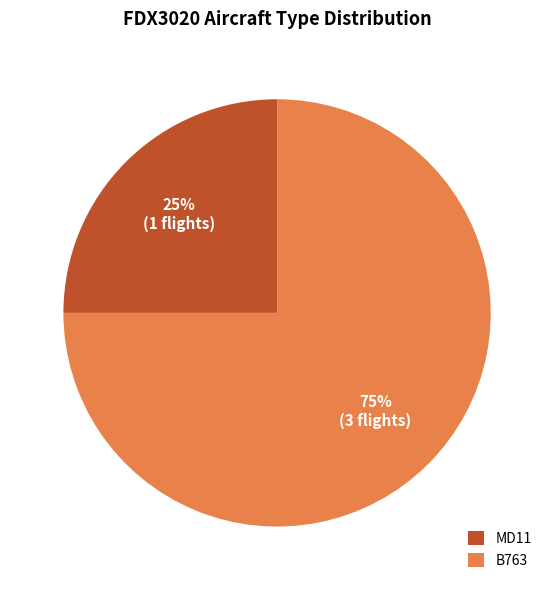

The B763 slice represents 83% of the pie. True or false?

False